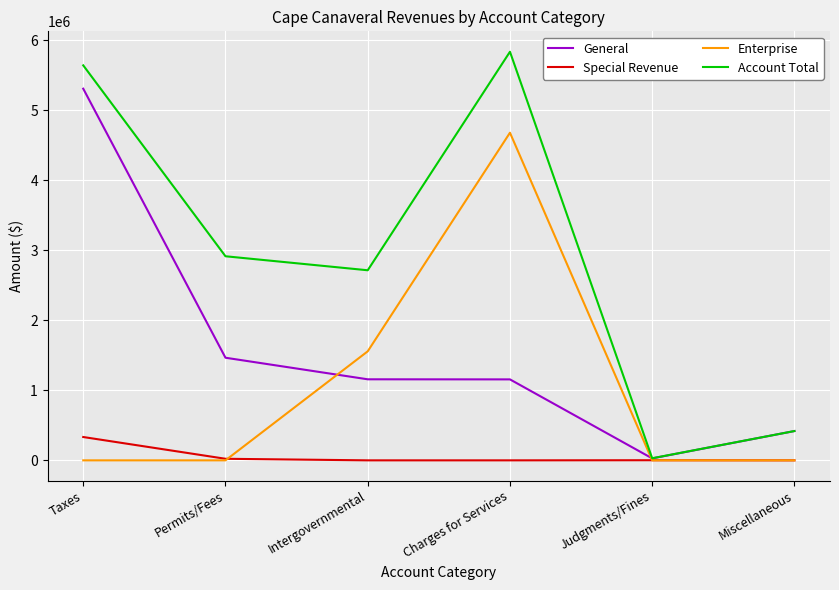

True or false: Account Total has a value of 418765 at Miscellaneous.

True